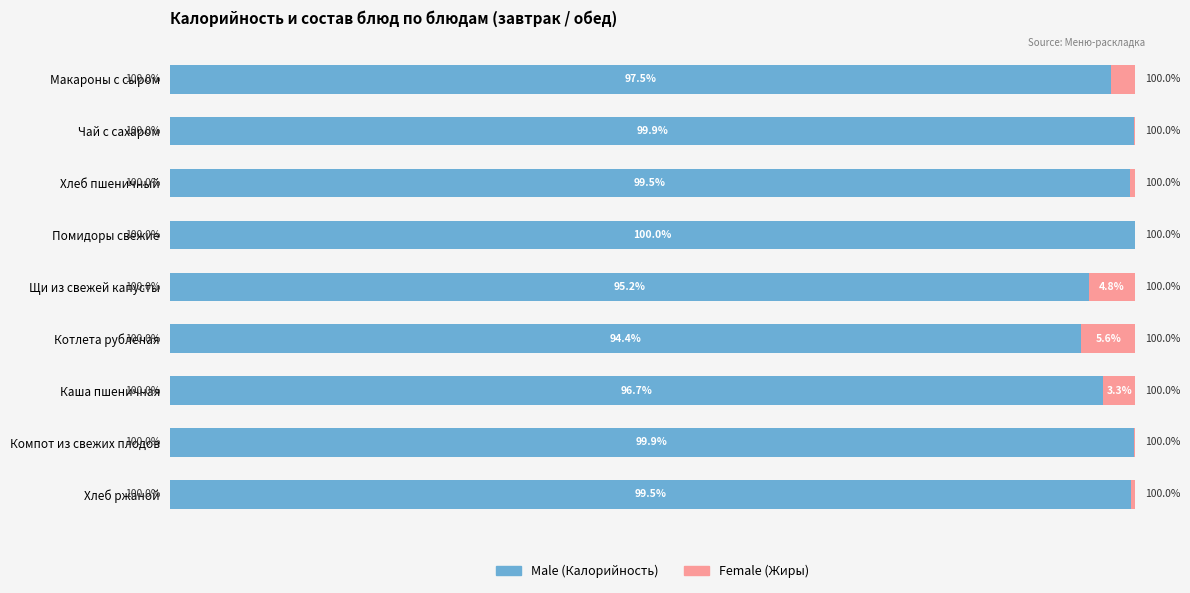

True or false: Male has a value of 154.3 at Котлета рубленая.

False